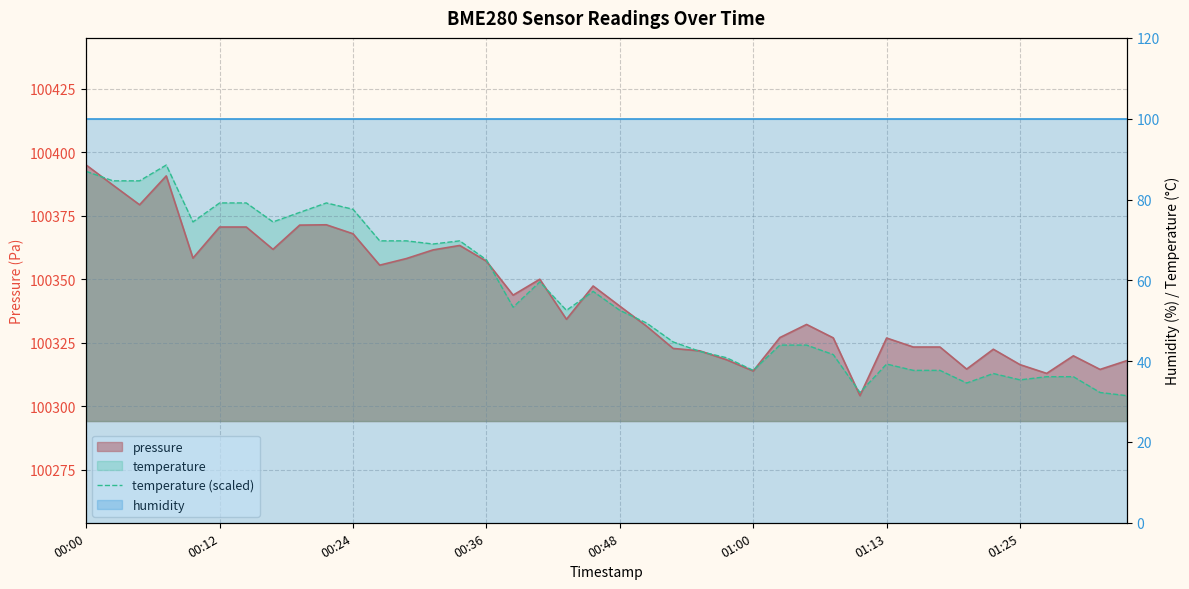

What position from the left is 14?

15